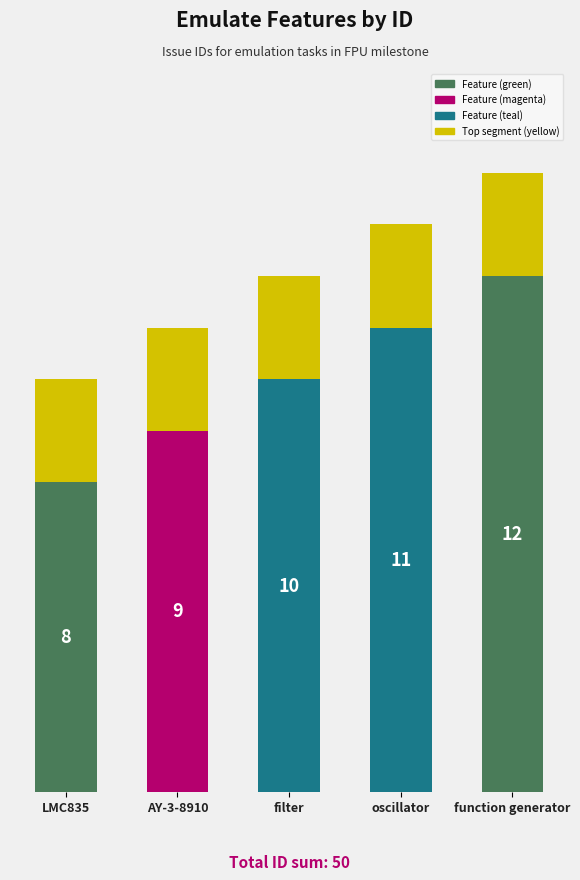

At which category is the sum across all series the highest?

function generator